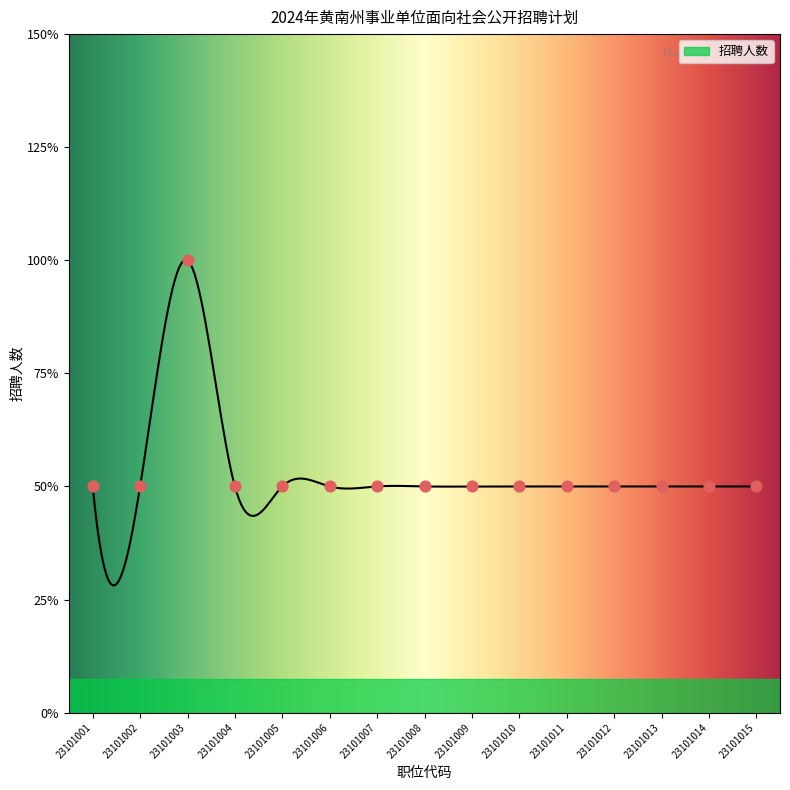

Between 23101008 and 23101009, which is larger?

23101008